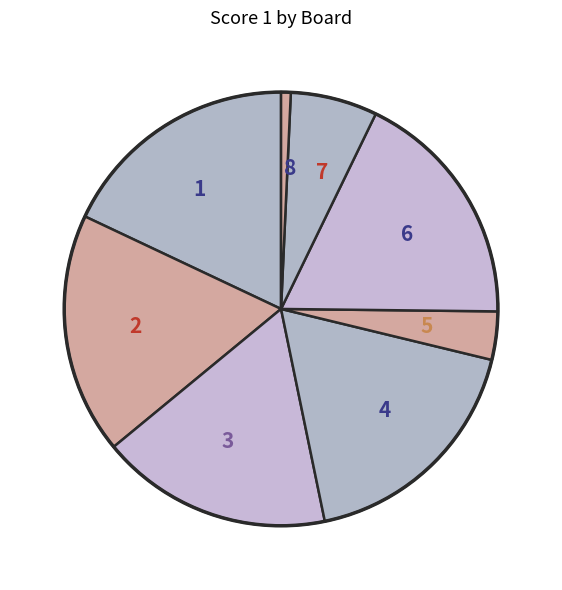

How many segments does this pie chart have?

8